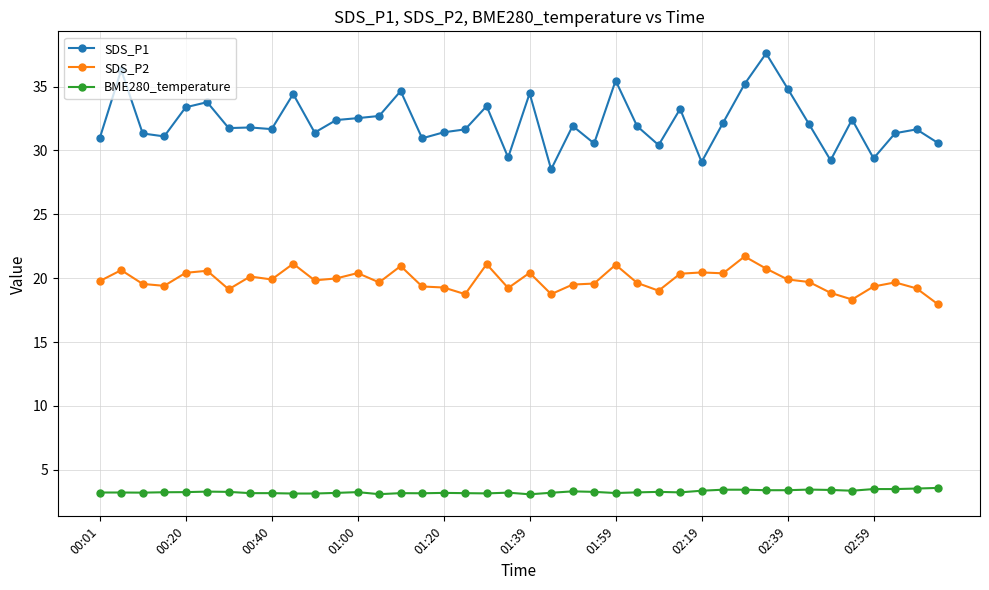

What are all the series names shown in the legend?

SDS_P1, SDS_P2, BME280_temperature